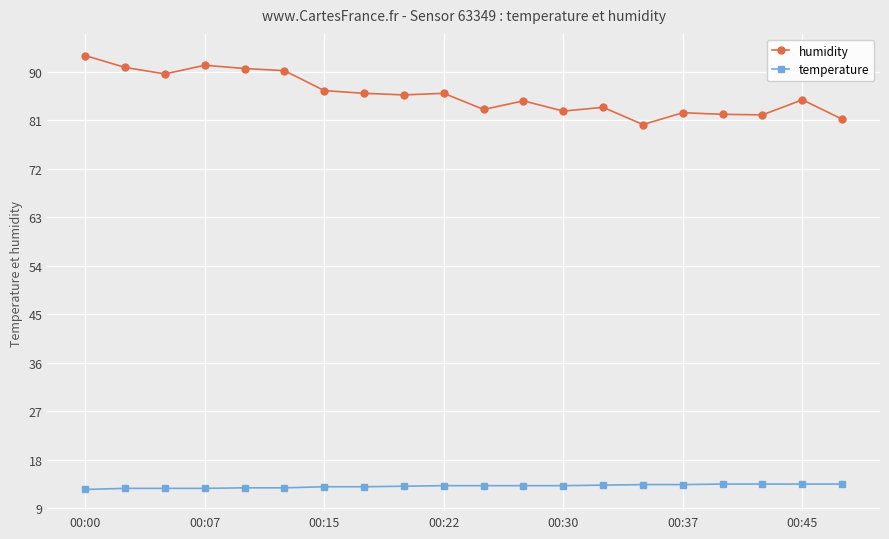

What is the sum of all temperature values?

262.2